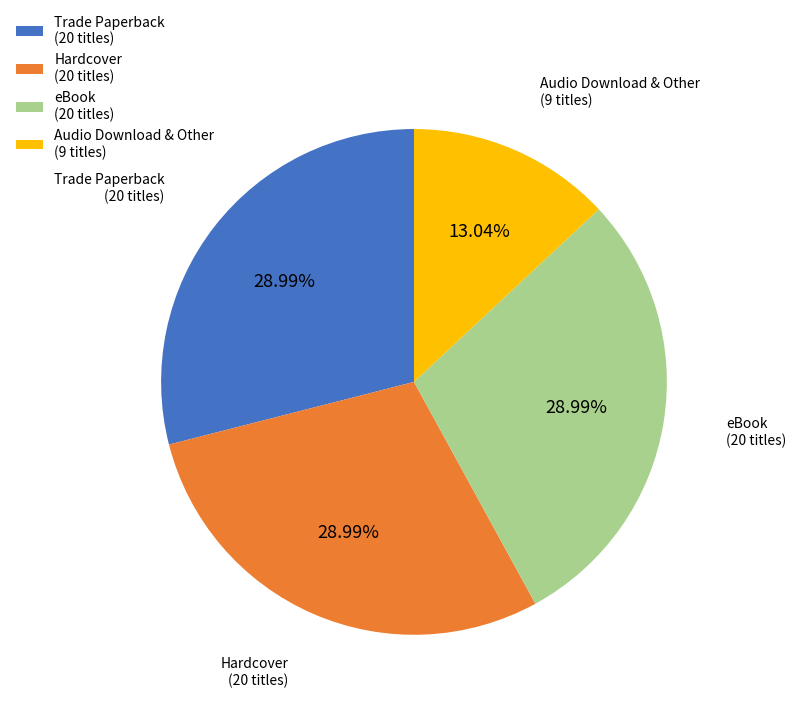

What is the smallest slice in the pie chart?

Audio Download & Other (9 titles)